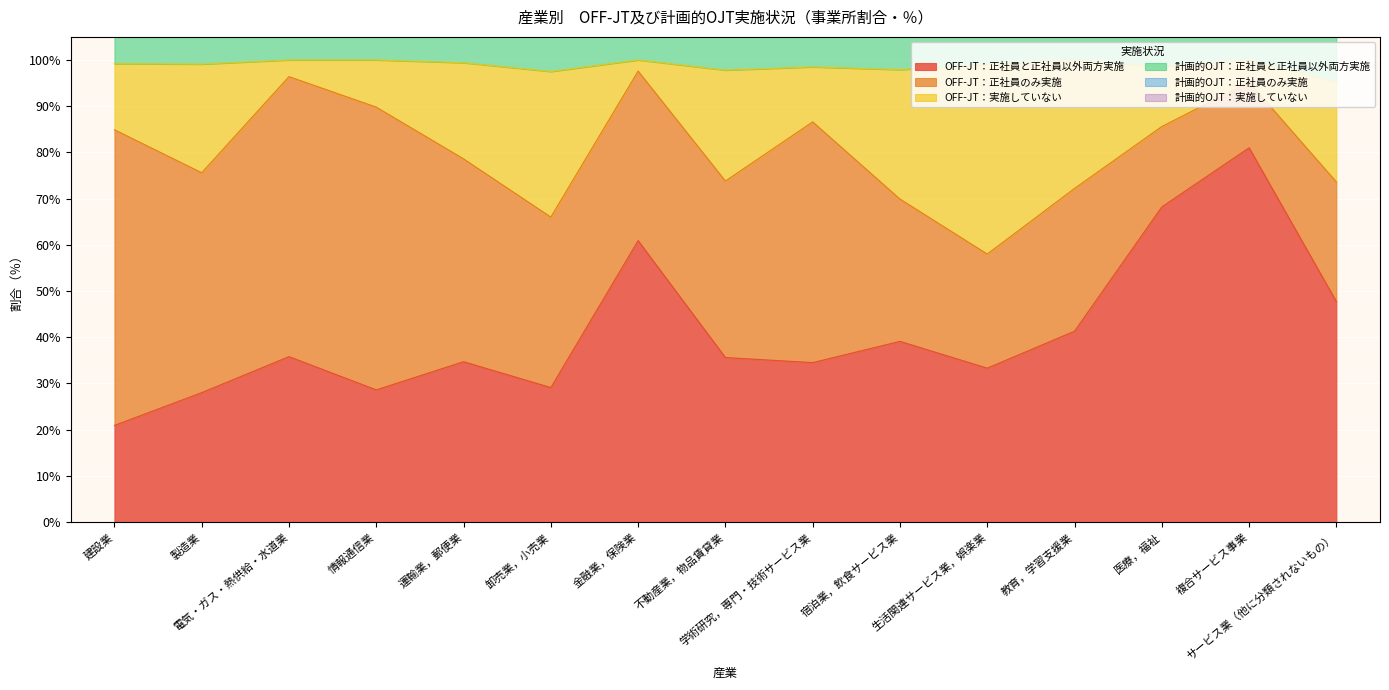

What is the minimum value shown in the chart?

20.9